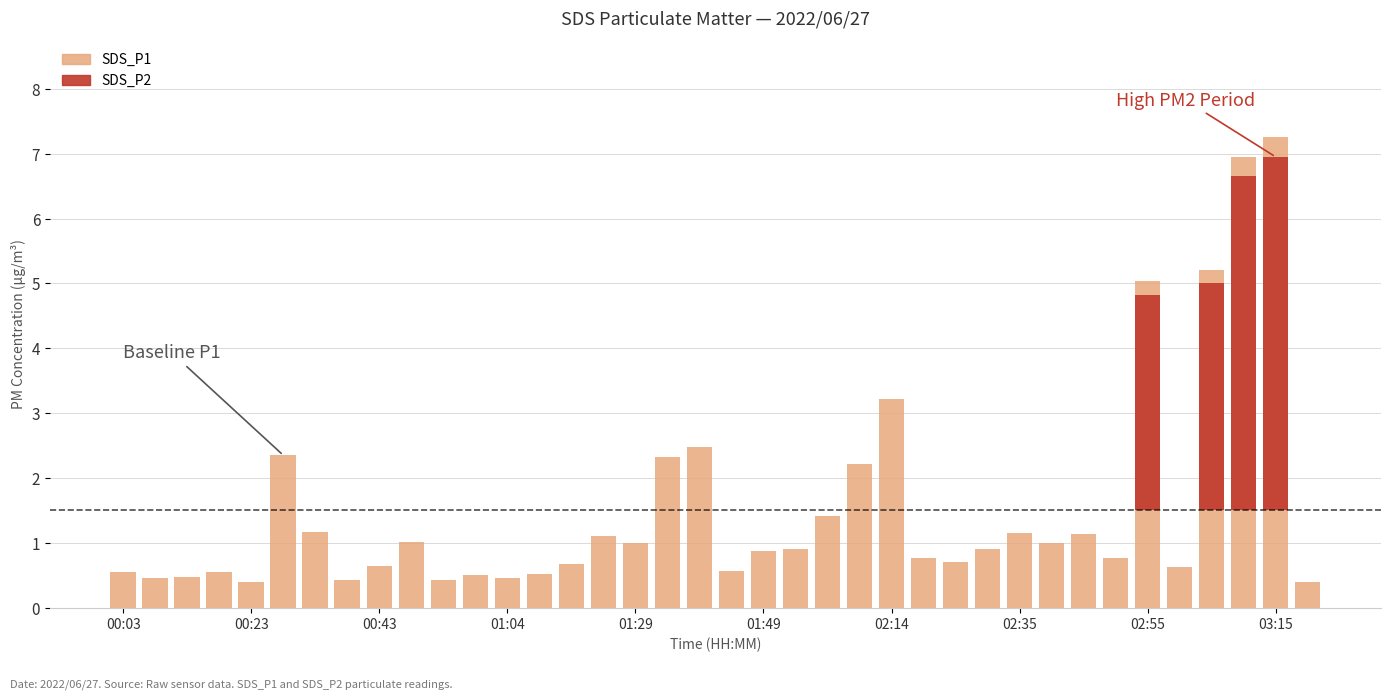

True or false: SDS_P2 has a value of 0.3 at 00:38.

False